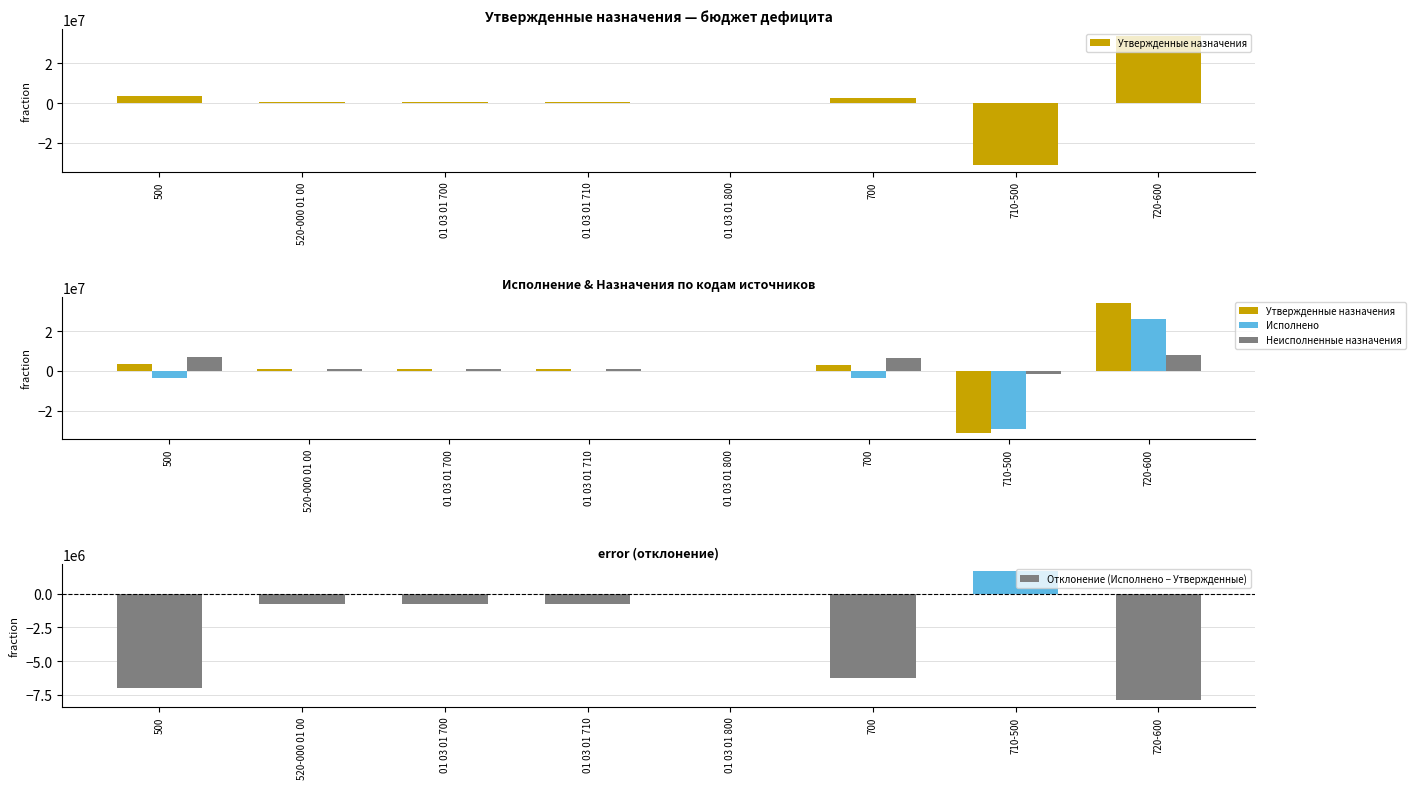

What is the label of the 5th bar from the right?

01 03 01 710